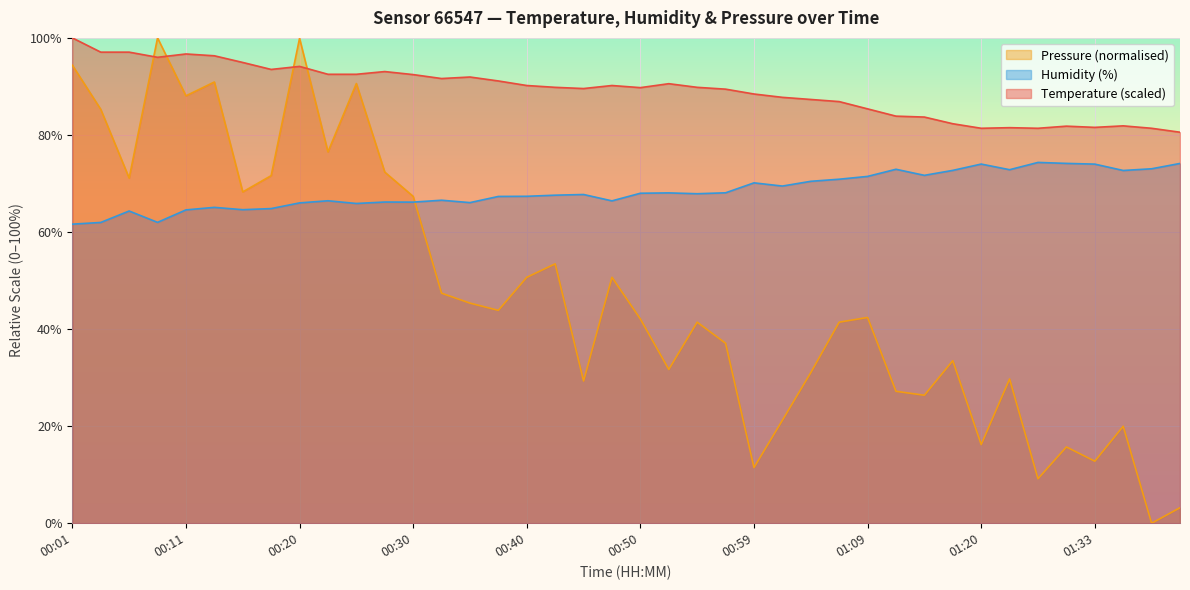

Is the value of pressure_scaled at 00:13 greater than the value of humidity at 00:08?

Yes